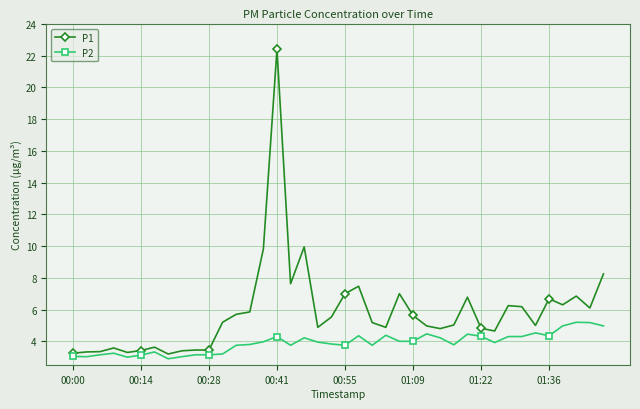

True or false: P2 has more than 1 points higher than both neighbors.

True